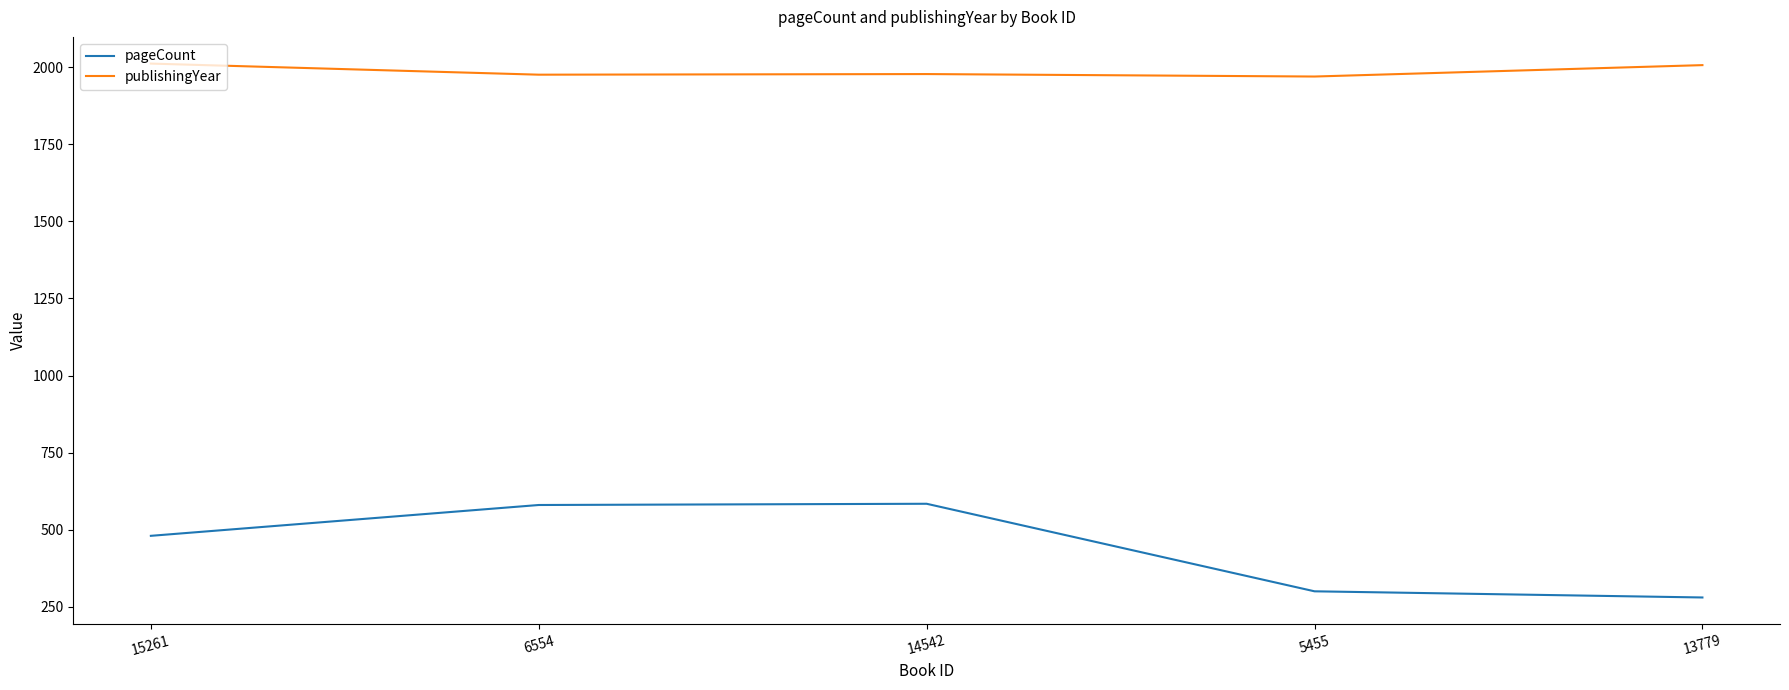

The value of publishingYear at 6554 is 1976. True or false?

True